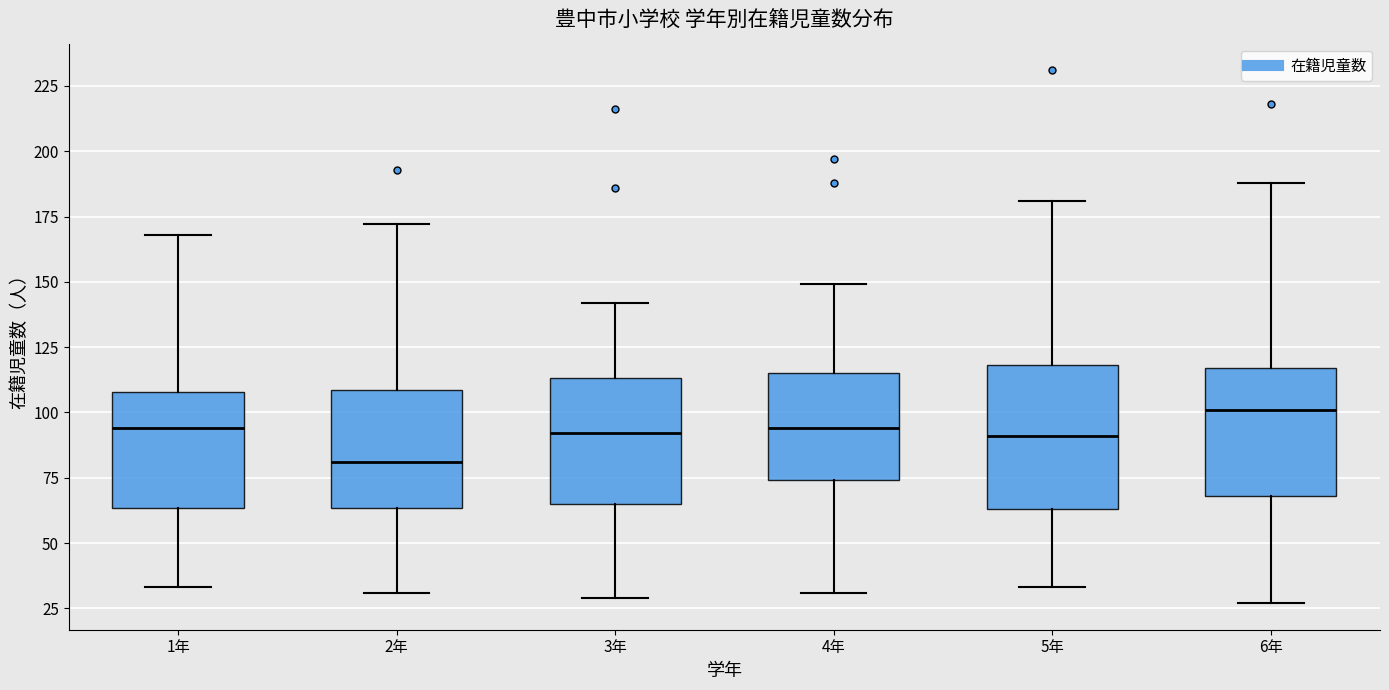

Reading left to right, read every box against the y-axis: the position of its median line, the range the box covers, and the ends of its whiskers. The values are not printed on the chart, so give them approximately, as read against the axis.

1年: median 95, box 65 to 110, whiskers 35 to 170
2年: median 80, box 65 to 110, whiskers 30 to 170
3年: median 90, box 65 to 115, whiskers 30 to 140
4年: median 95, box 75 to 115, whiskers 30 to 150
5年: median 90, box 65 to 120, whiskers 35 to 180
6年: median 100, box 70 to 115, whiskers 25 to 190